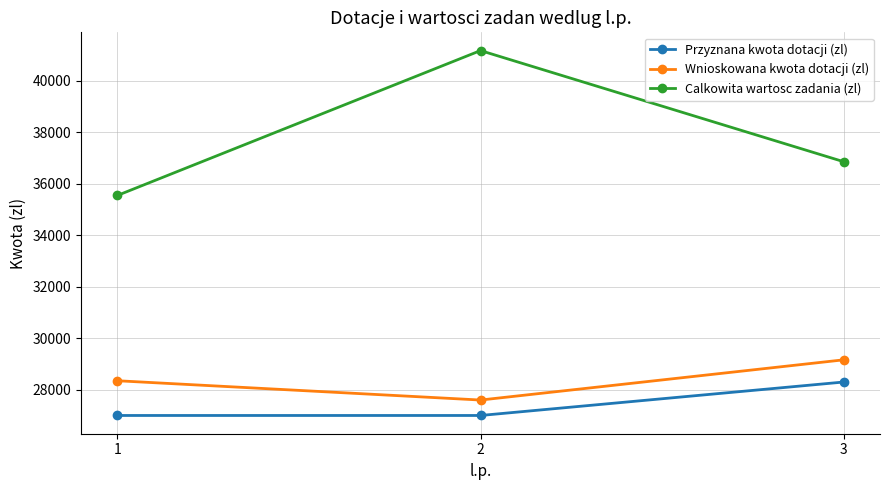

What is the total value across all series at 2?

95780.0